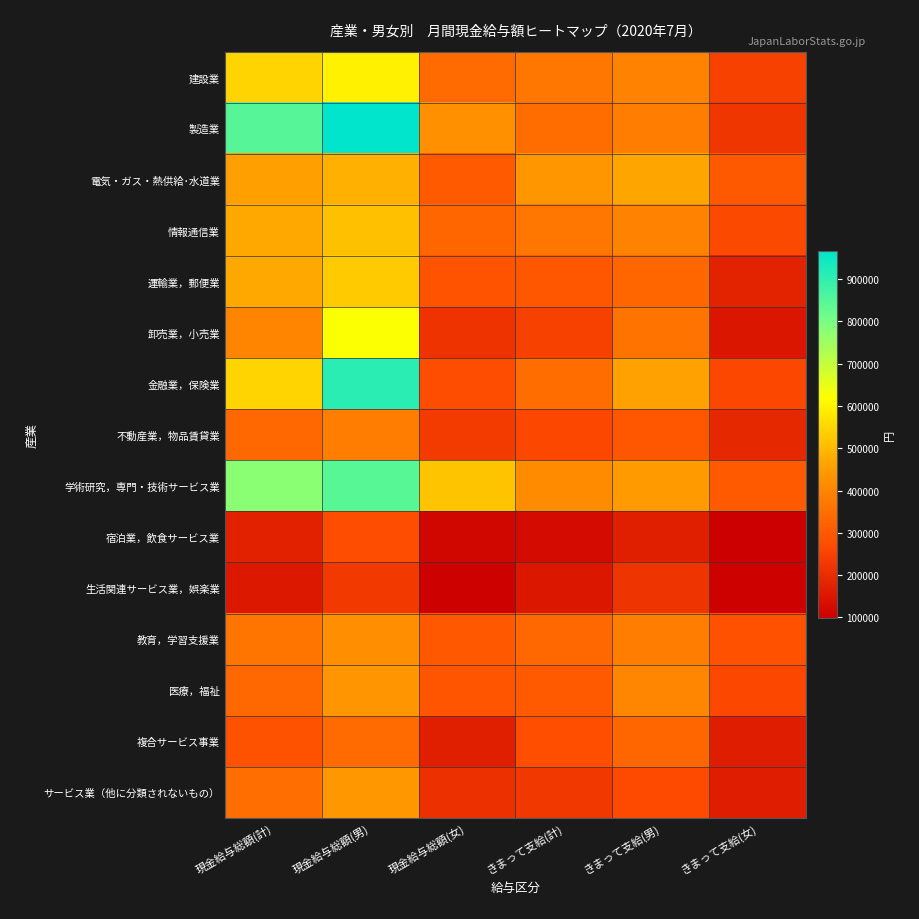

Which series has the largest range (max minus min)?

製造業